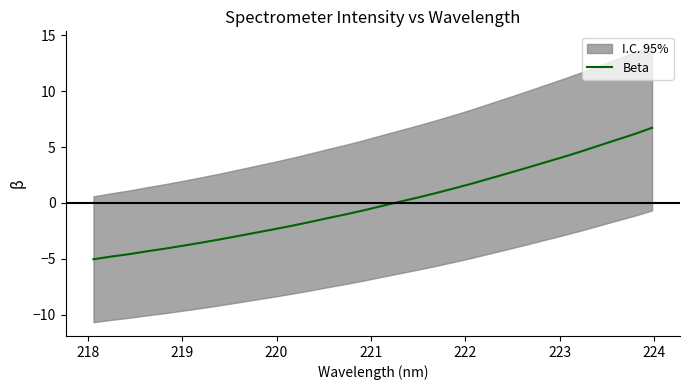

What is the value of the 8th point from the left?

-3.3